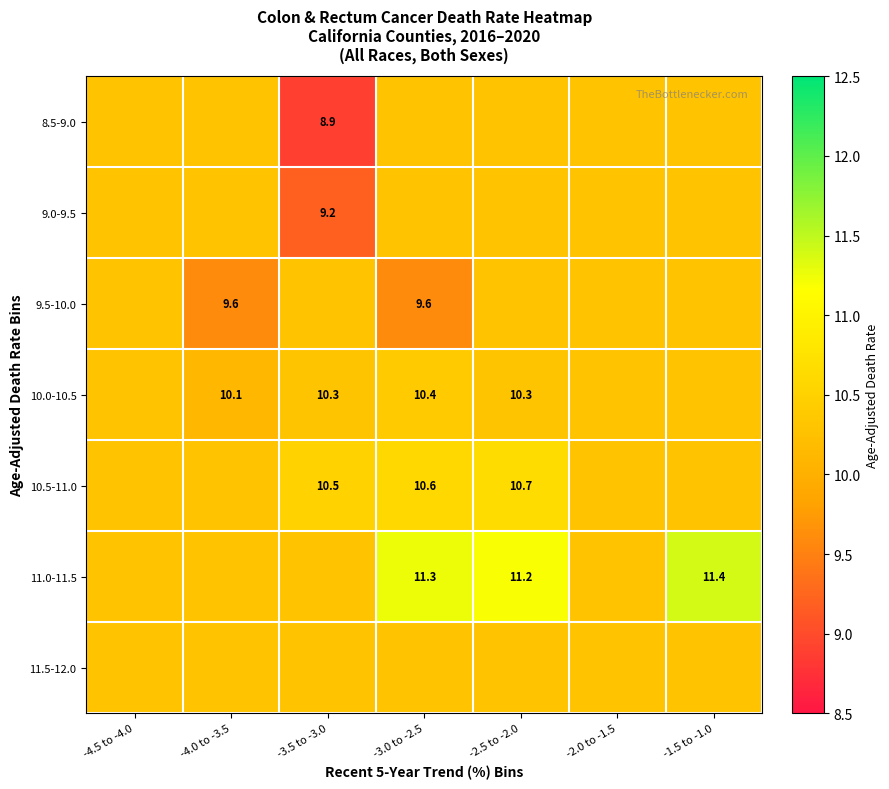

Which series has the widest spread of values?

8.5-9.0